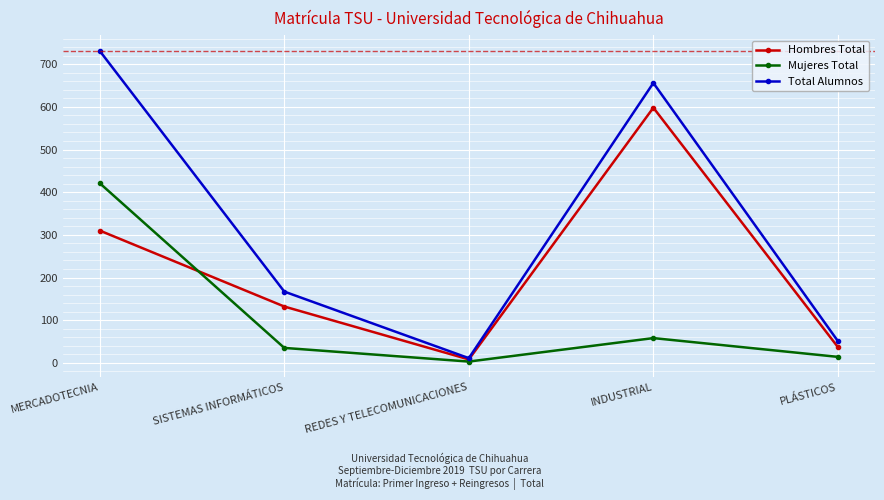

List the series in order of their peak value, lowest first.

Mujeres Total, Hombres Total, Total Alumnos